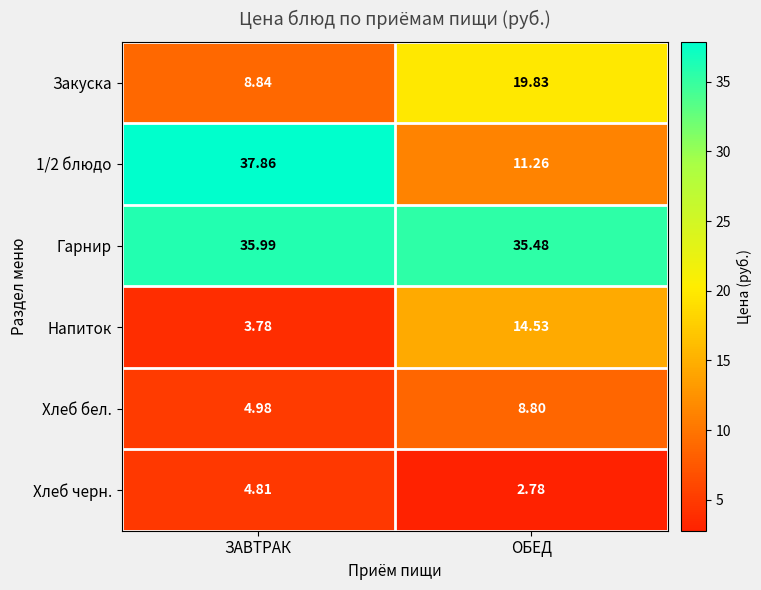

At which label does Хлеб бел. first exceed 8?

ОБЕД